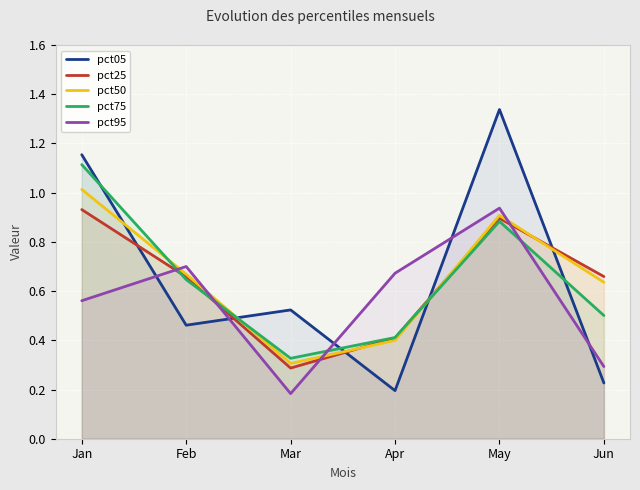

In pct50, how many points are higher than both neighbors (excluding endpoints)?

1